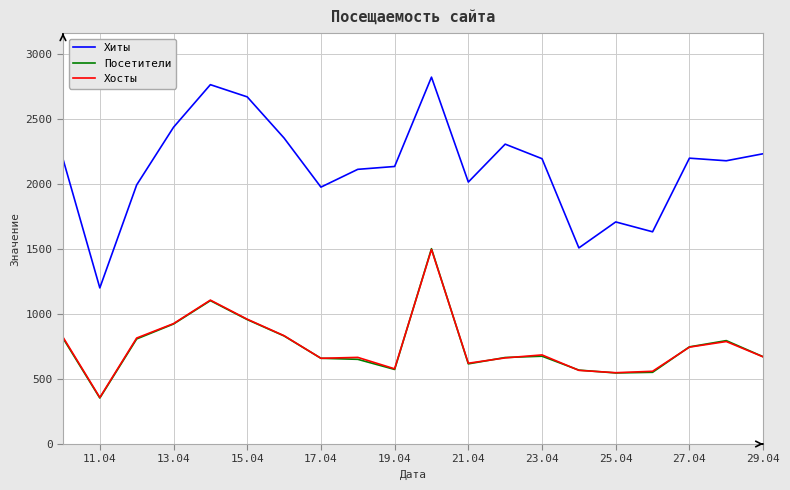

True or false: Хосты and Хиты intersect in this chart.

False